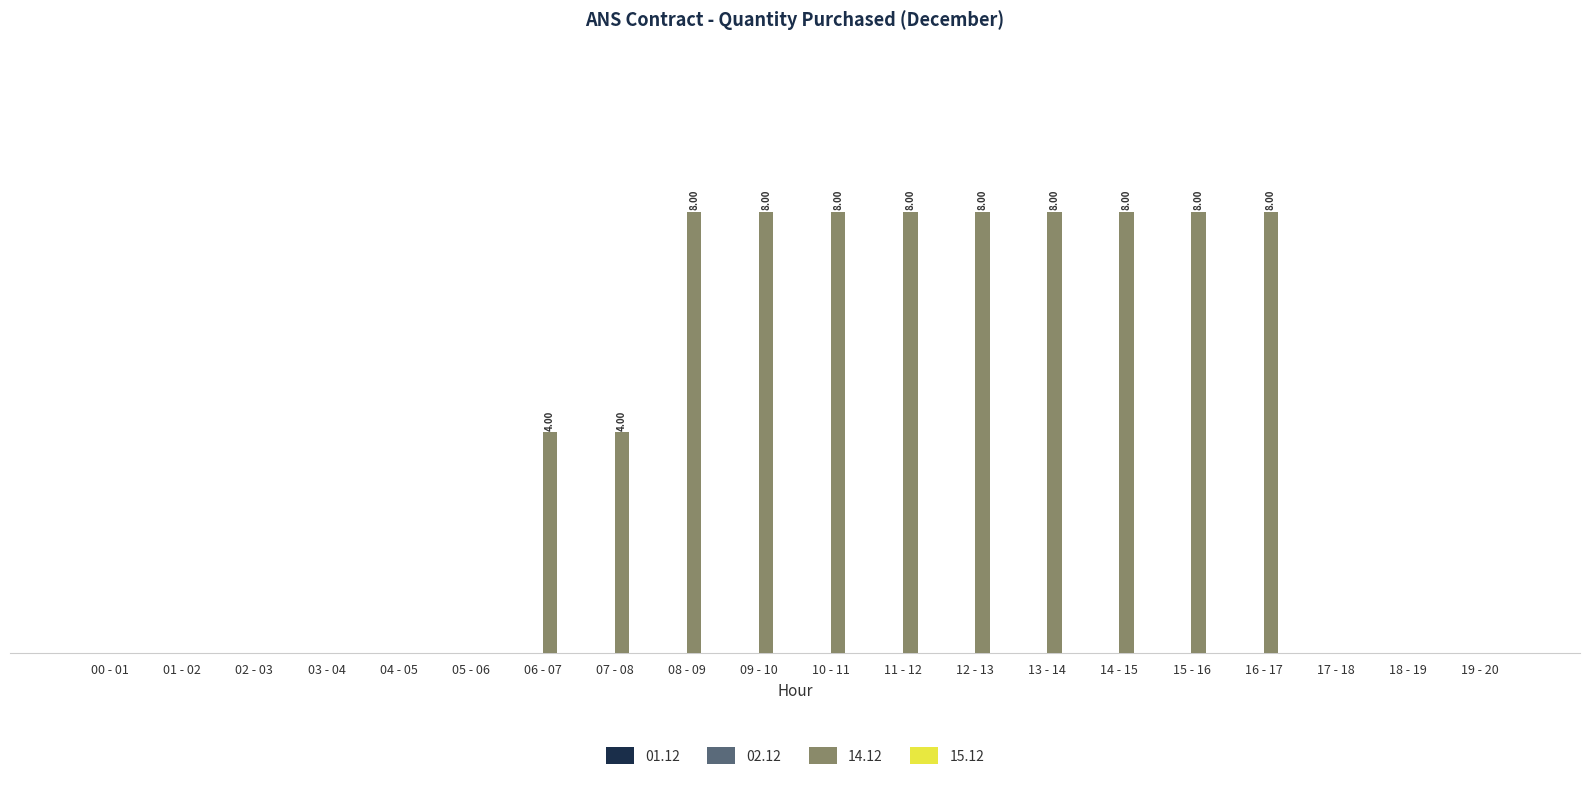

Between 13 - 14 and 18 - 19, which is larger?

13 - 14